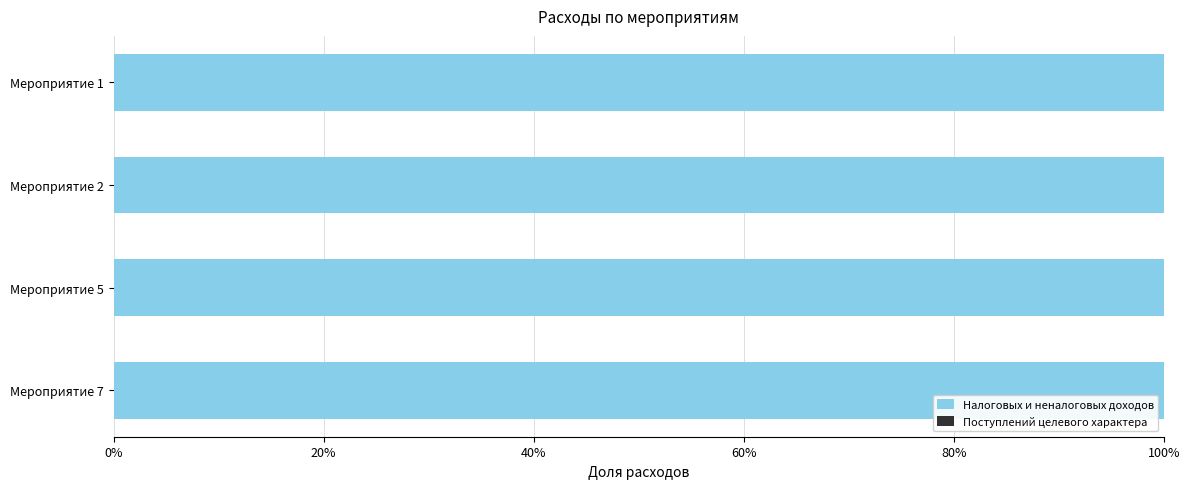

How many bars are there in total?

8